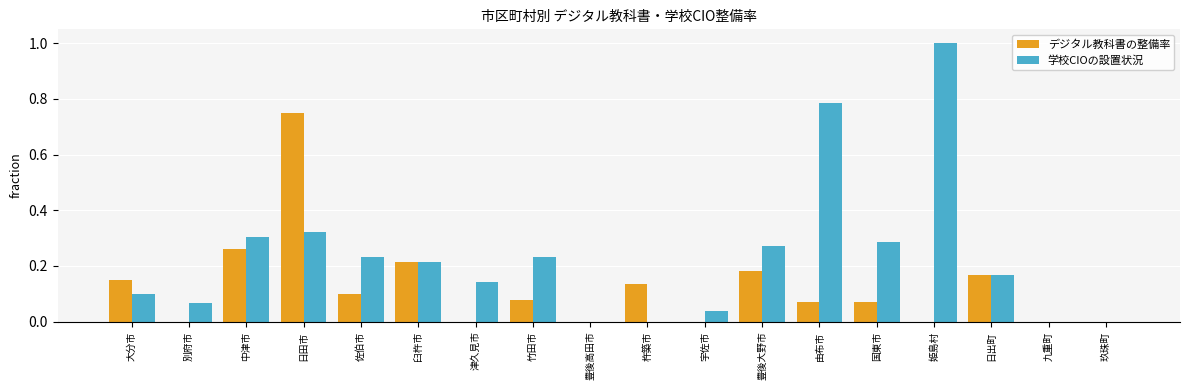

Which category has the highest value in the デジタル教科書の整備率 series?

日田市